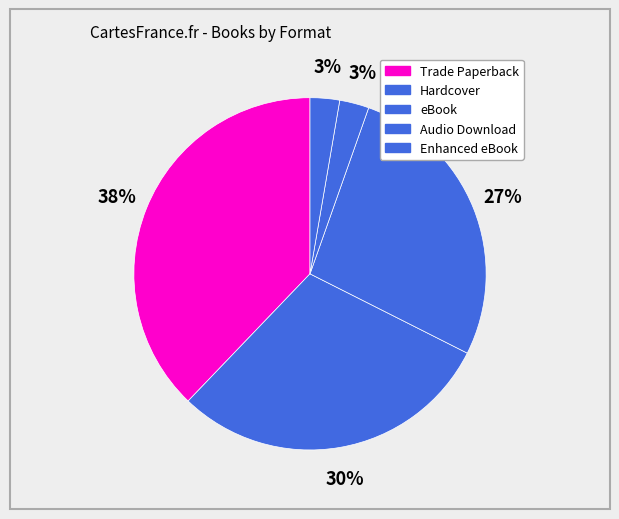

Count the number of slices in the pie.

5